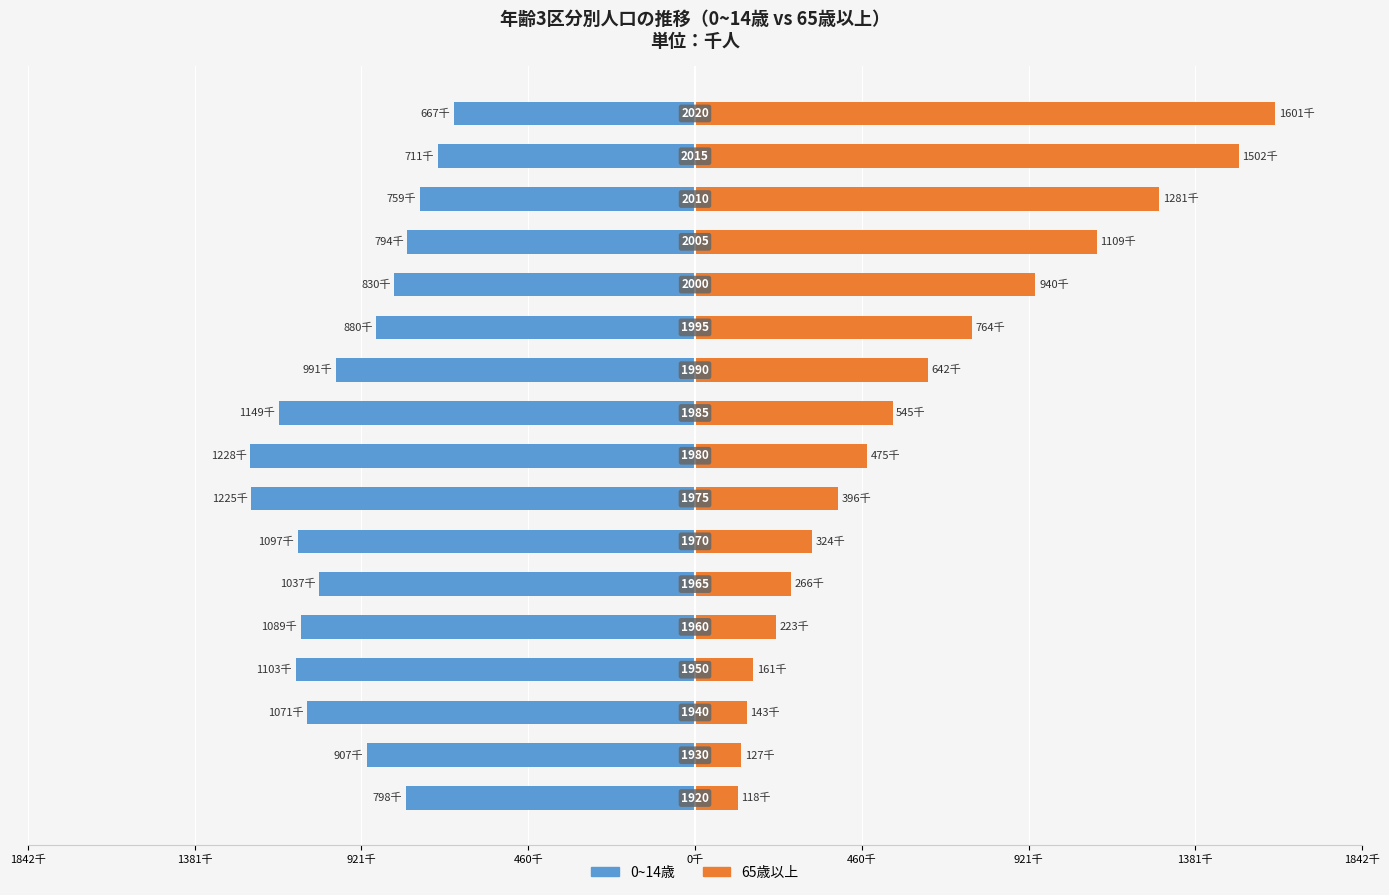

Does the chart contain stacked bars?

No